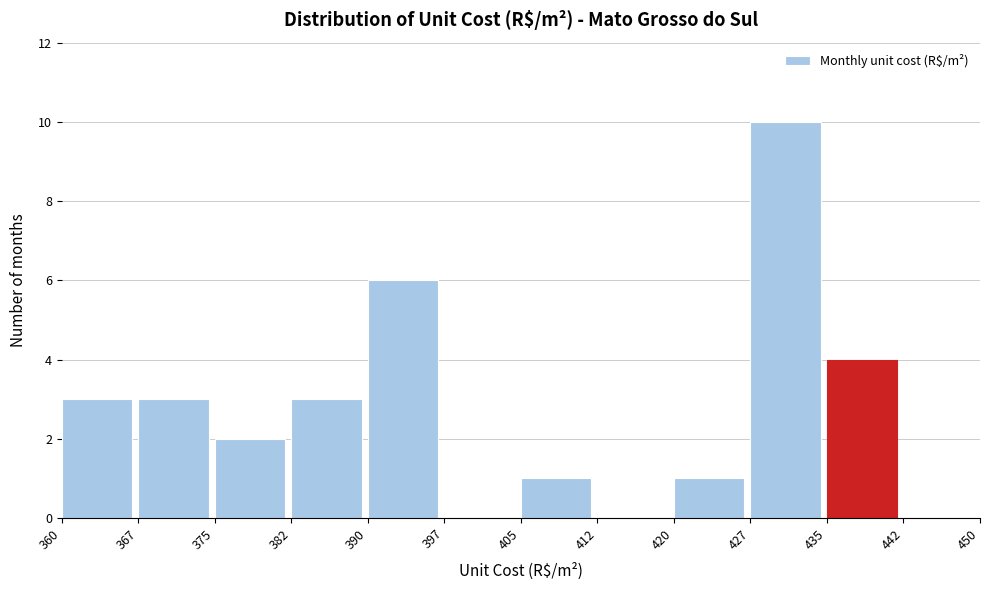

Reading left to right, list every bar in this chart as the range it spans on the x-axis followed by its height. The values are not printed on the chart, so give them approximately, as read against the axis.

360 to 367: 3
367 to 375: 3
375 to 382: 2
382 to 390: 3
390 to 397: 6
397 to 405: 0
405 to 412: 1
412 to 420: 0
420 to 427: 1
427 to 435: 10
435 to 442: 4
442 to 450: 0